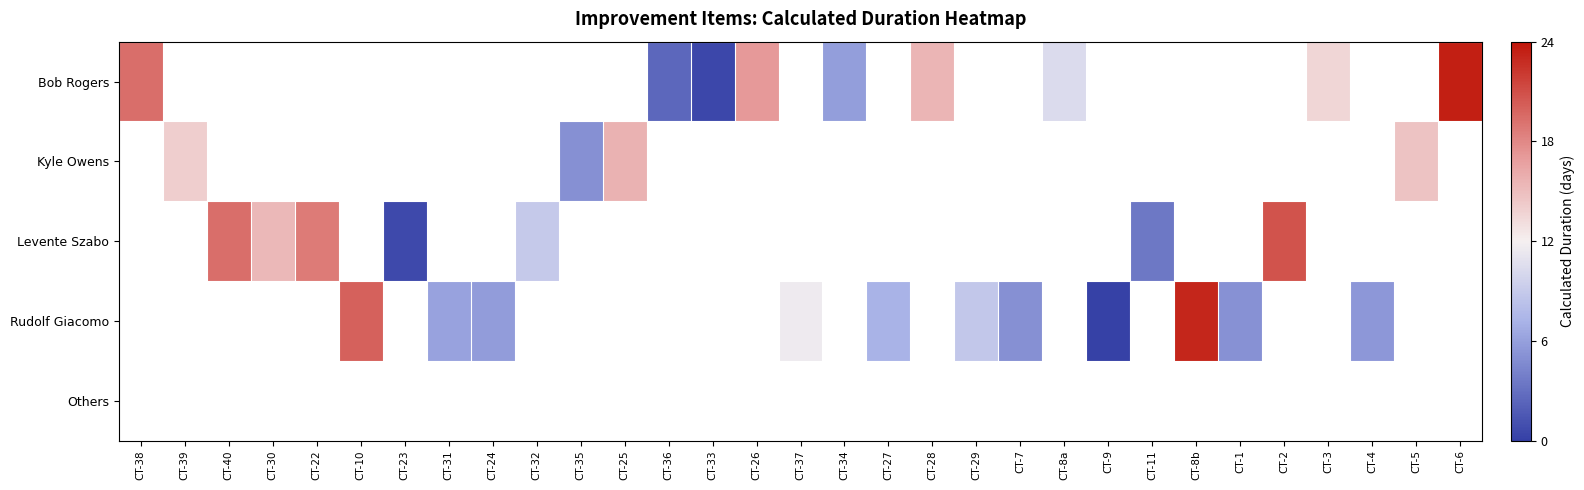

Is the value of Kyle Owens at CT-27 greater than the value of Bob Rogers at CT-5?

No